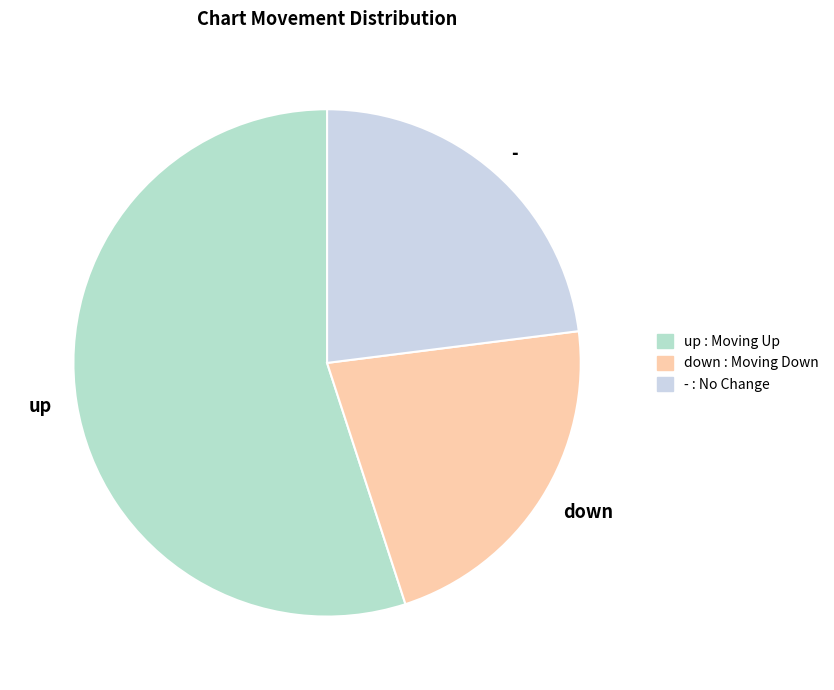

Which has a higher value, down or -?

-